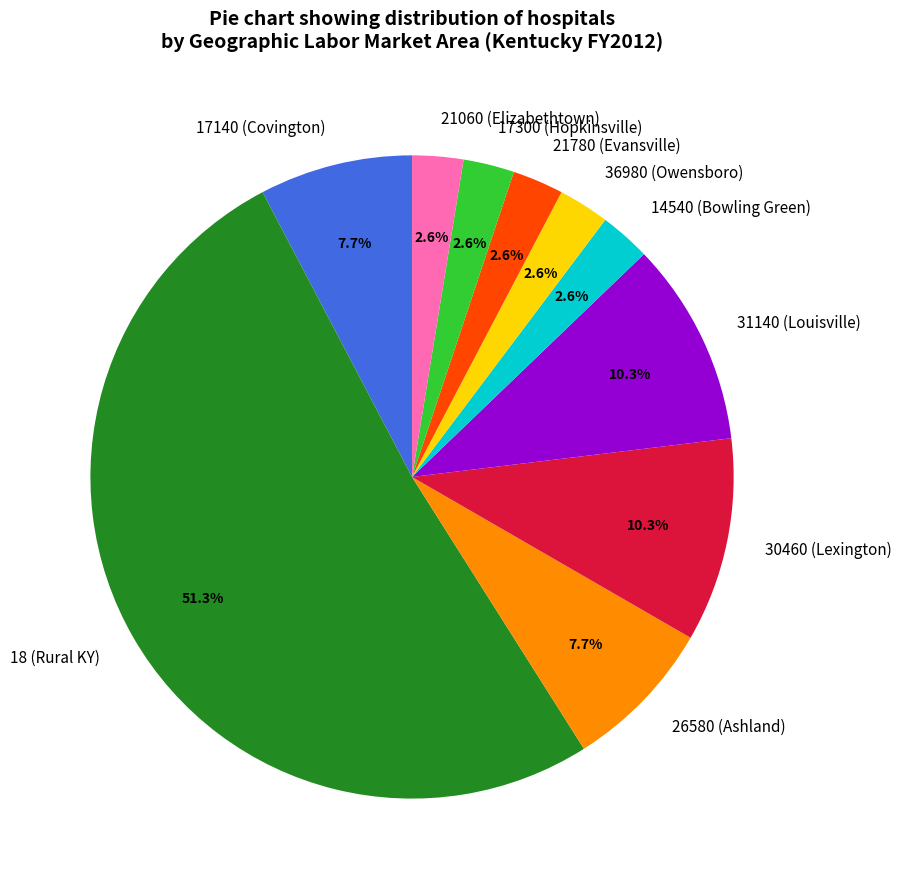

How many segments does this pie chart have?

10